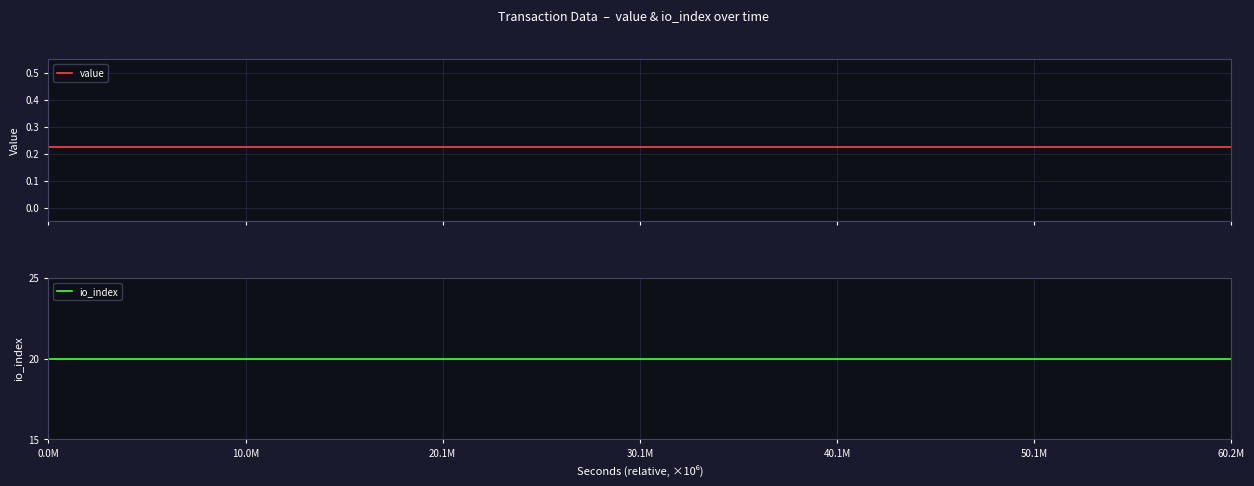

True or false: value and io_index cross at least once.

False